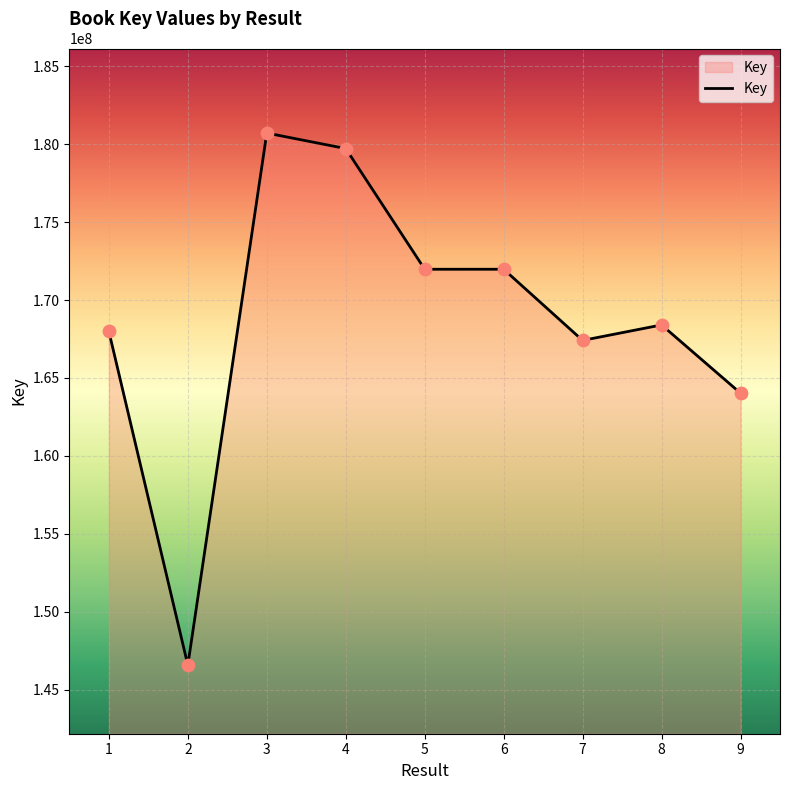

What is the change in value from 4 to 6?

-7738146